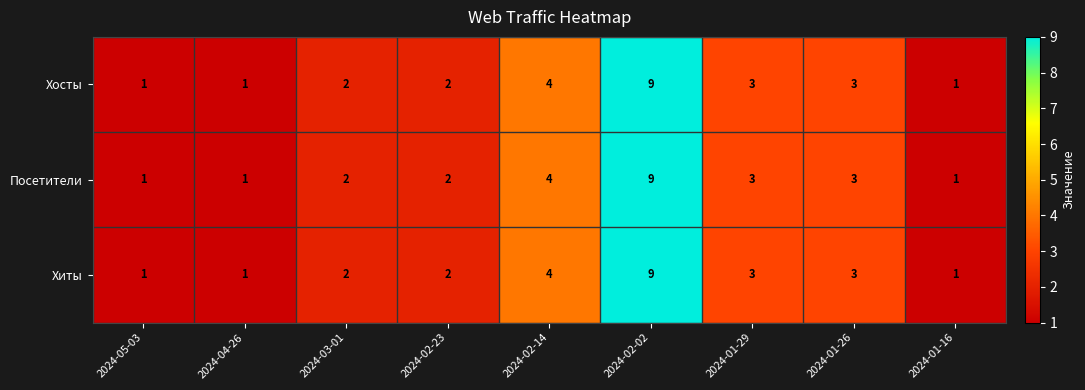

Where is Хиты nearest to the value 5?

2024-02-14